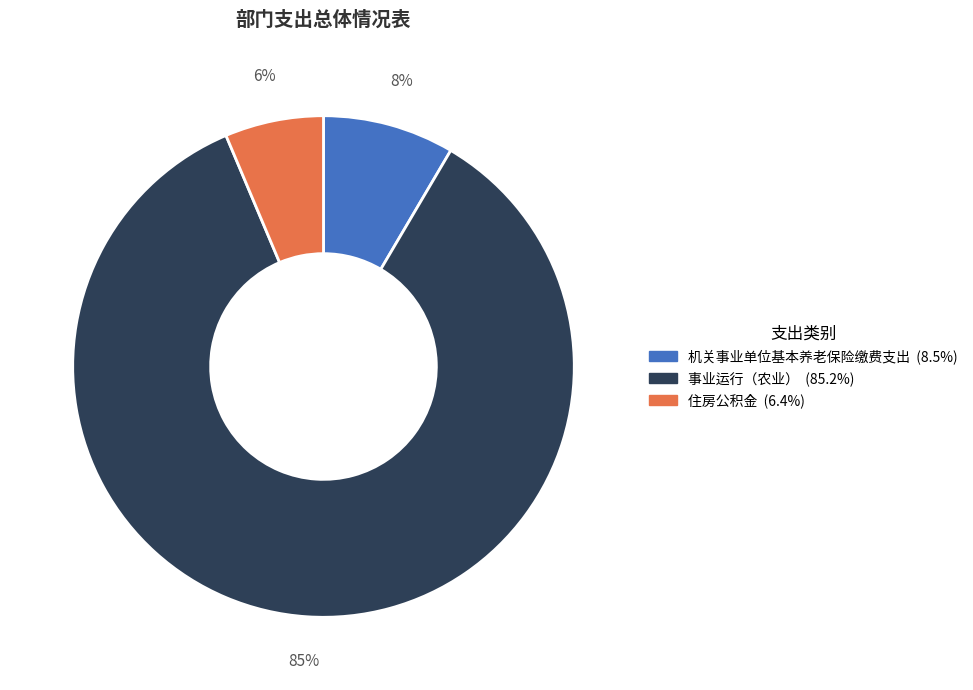

How many slices are in this pie chart?

3